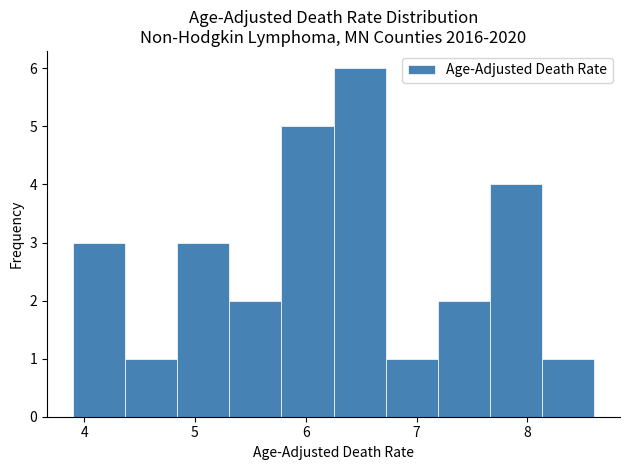

Reading left to right, transcribe this chart: for each bar, give the range it covers on the x-axis and its height. Neither the bar edges nor the heights are printed on the chart, so give them approximately, as read against the axes.

3.90 to 4.37: 3
4.37 to 4.84: 1
4.84 to 5.31: 3
5.31 to 5.78: 2
5.78 to 6.25: 5
6.25 to 6.72: 6
6.72 to 7.19: 1
7.19 to 7.66: 2
7.66 to 8.13: 4
8.13 to 8.60: 1